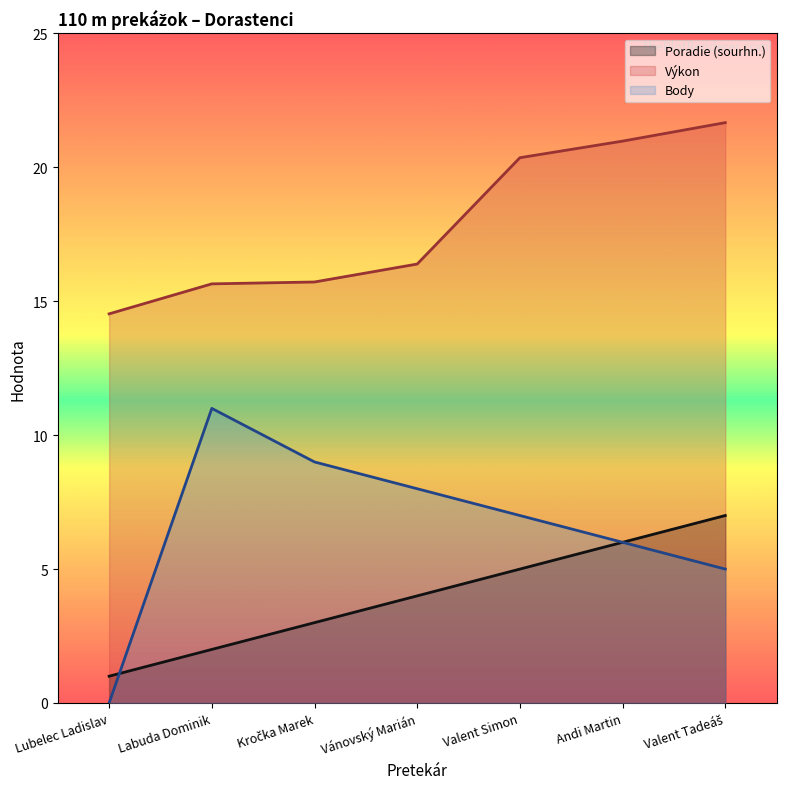

True or false: Poradie (sourhn.) (line) has a value of 4.2 at Kročka Marek.

False